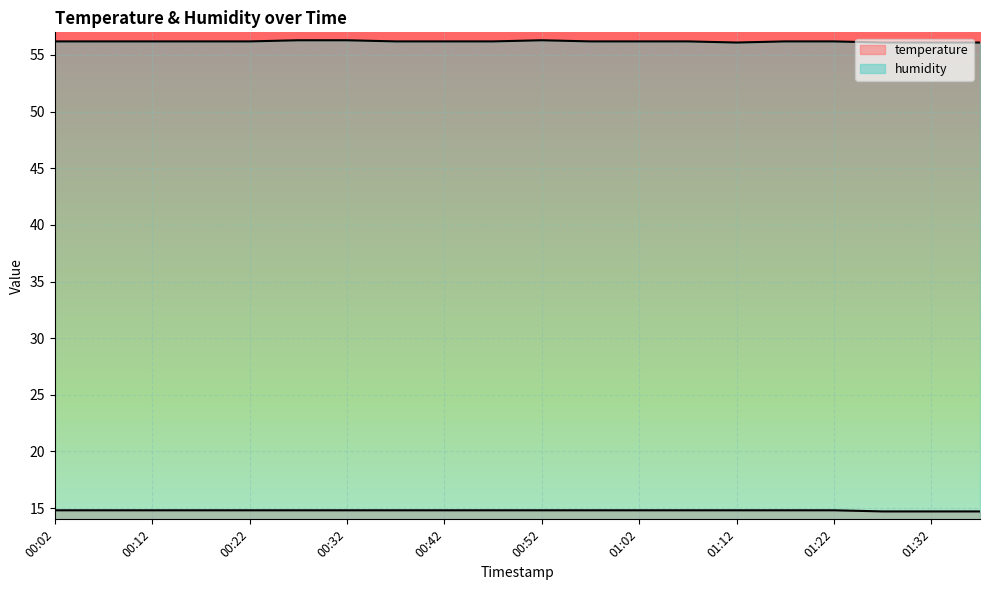

Reading right to left, what are all the values shown in this chart?

temperature: 14.7	14.7	14.7	14.8	14.8	14.8	14.8	14.8	14.8	14.8	14.8	14.8	14.8	14.8	14.8	14.8	14.8	14.8	14.8	14.8
humidity: 56.1	56.1	56.1	56.2	56.2	56.1	56.2	56.2	56.2	56.3	56.2	56.2	56.2	56.3	56.3	56.2	56.2	56.2	56.2	56.2